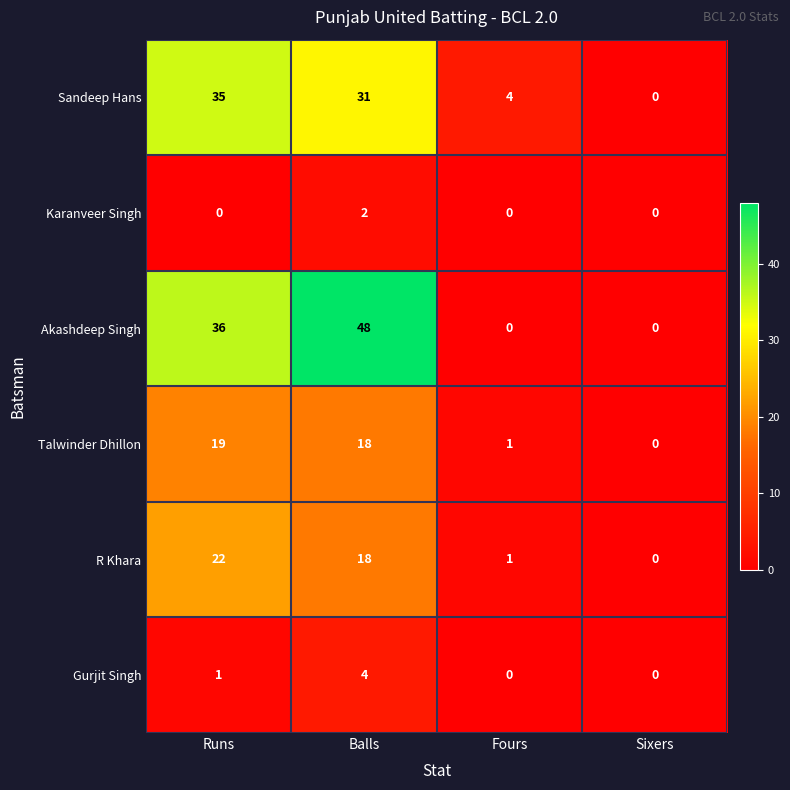

At which category does the chart reach its peak across all series?

Balls